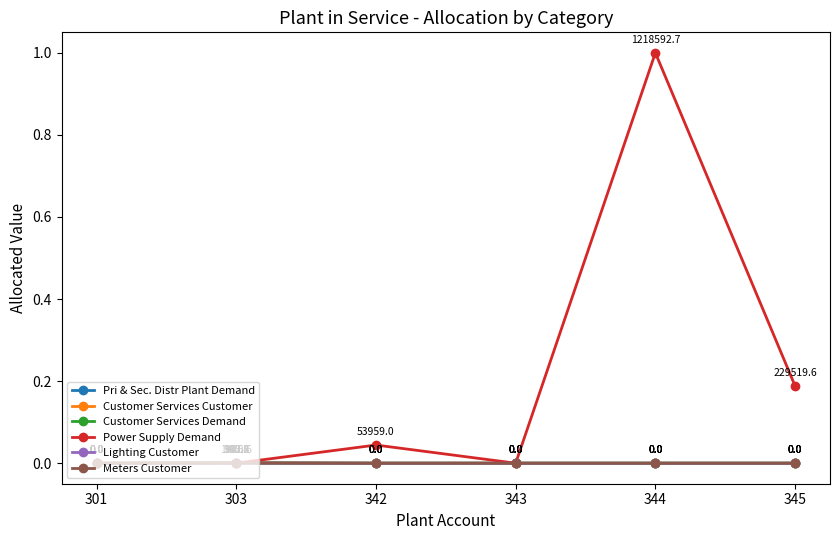

How many values in the Lighting Customer series exceed 0?

1